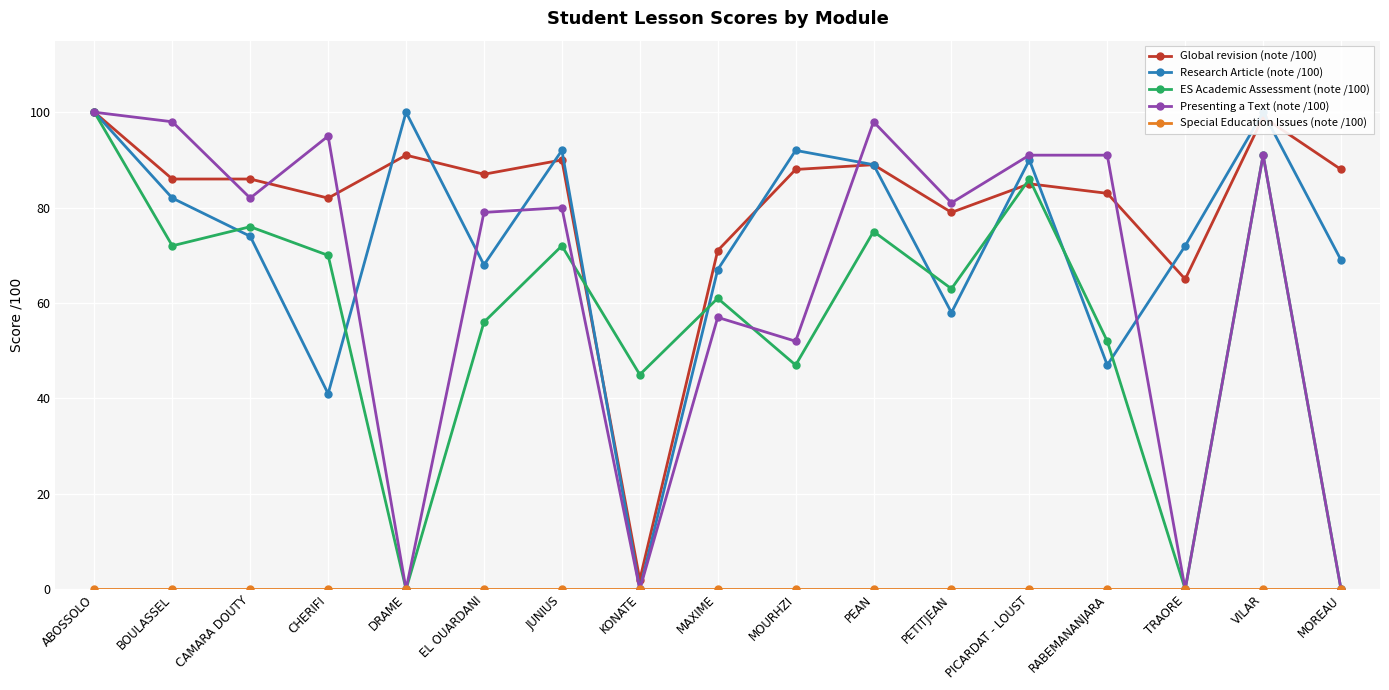

What is the sum of all ES Academic Assessment (note /100) values?

966